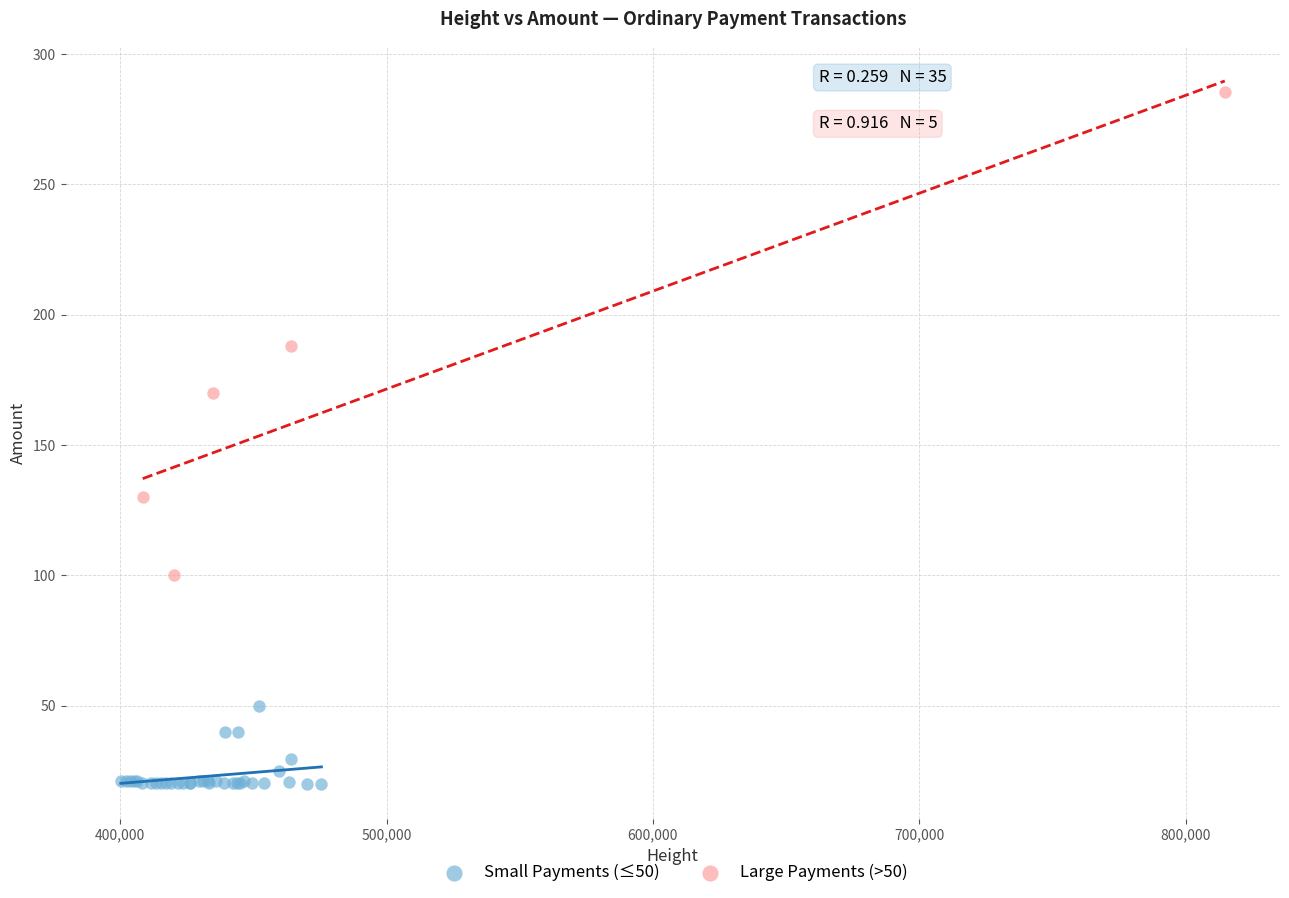

Which series reaches the minimum Y coordinate?

Small Payments (≤50)